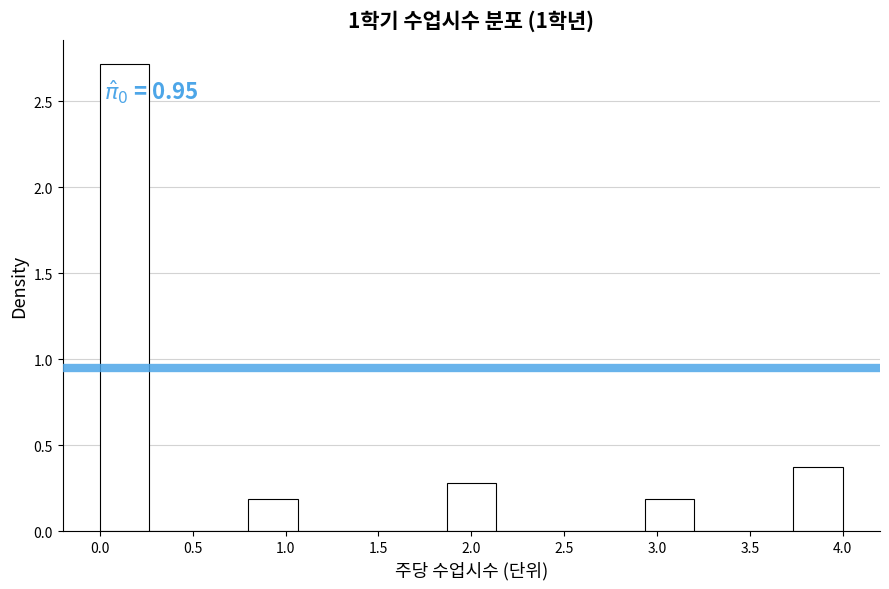

Which range on the x-axis has the tallest bar?

0.00 to 0.25